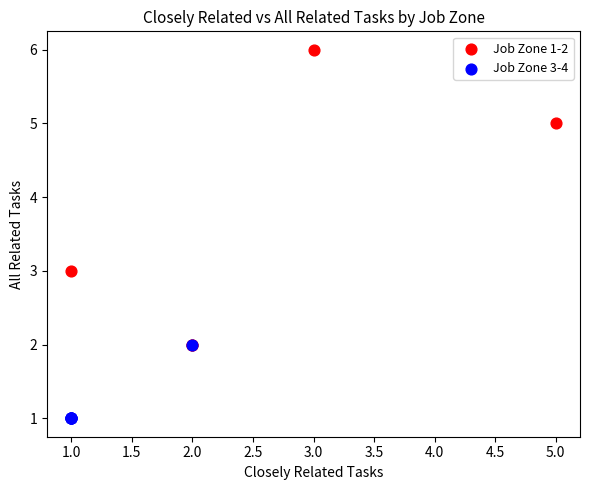

Which series reaches the minimum Y coordinate?

Job Zone 3-4